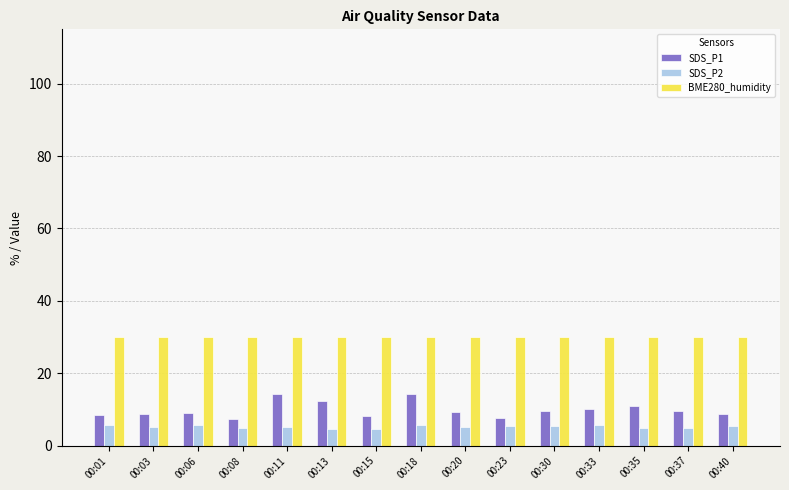

What is the minimum value for SDS_P2?

4.7